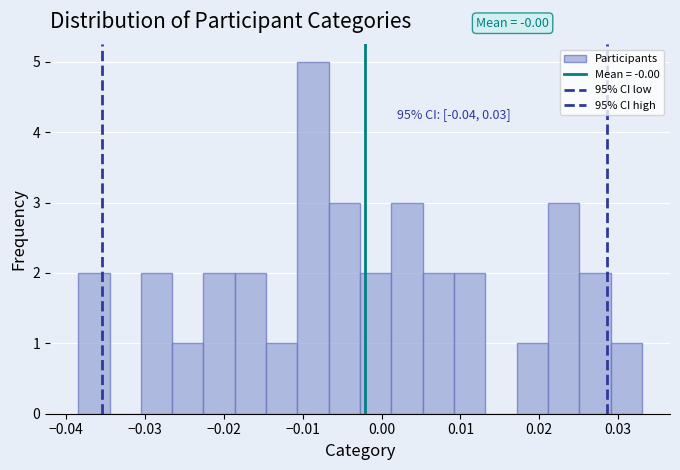

Read against the x-axis, roughly where is the centre of the tallest bar?

-0.009